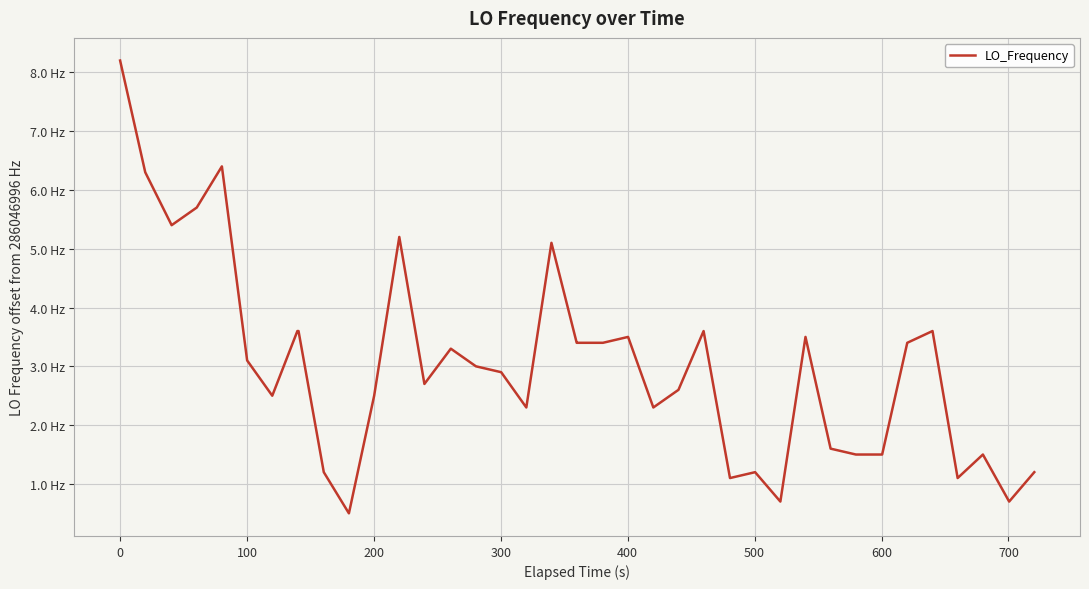

Is this an area chart (filled region under the line)?

No